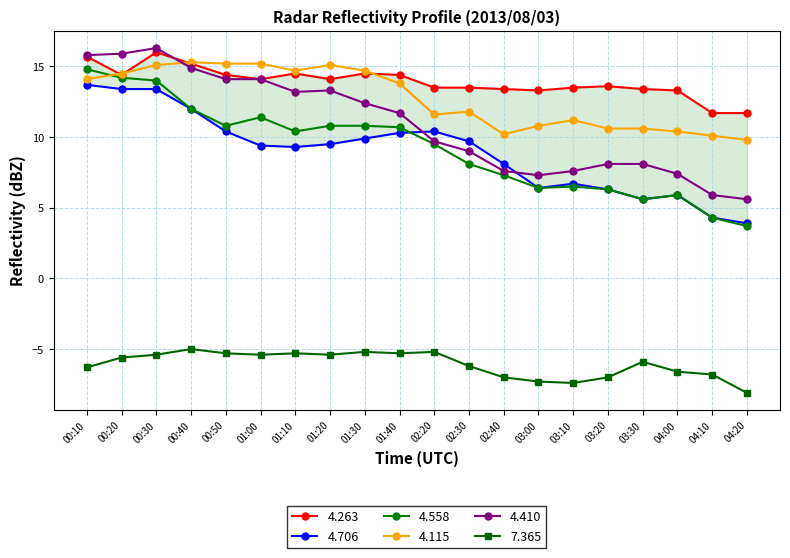

At how many categories does at least one series exceed -6?

20